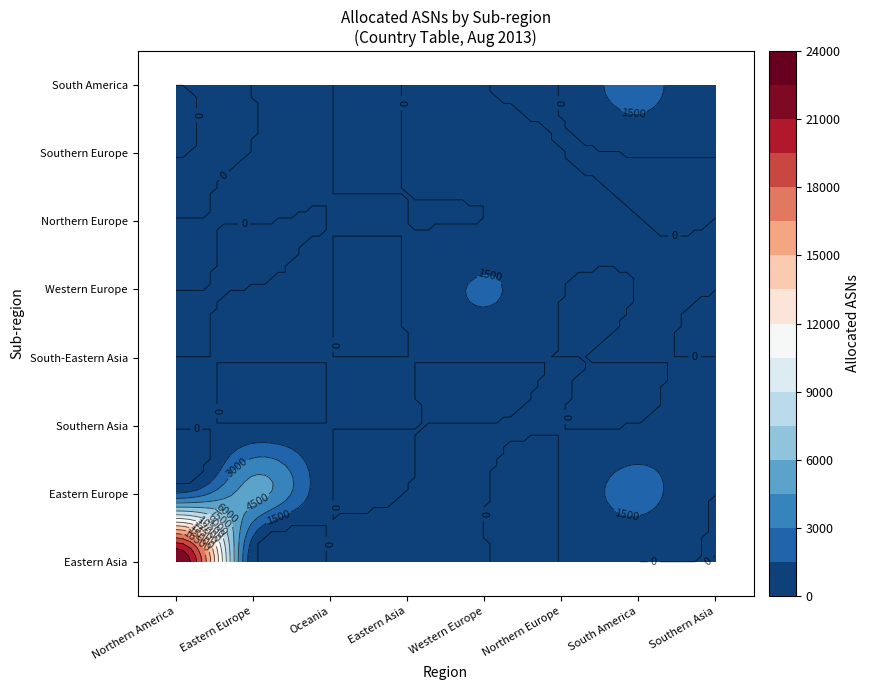

Is it true that Northern America equals -9016 at Southern Asia?

False